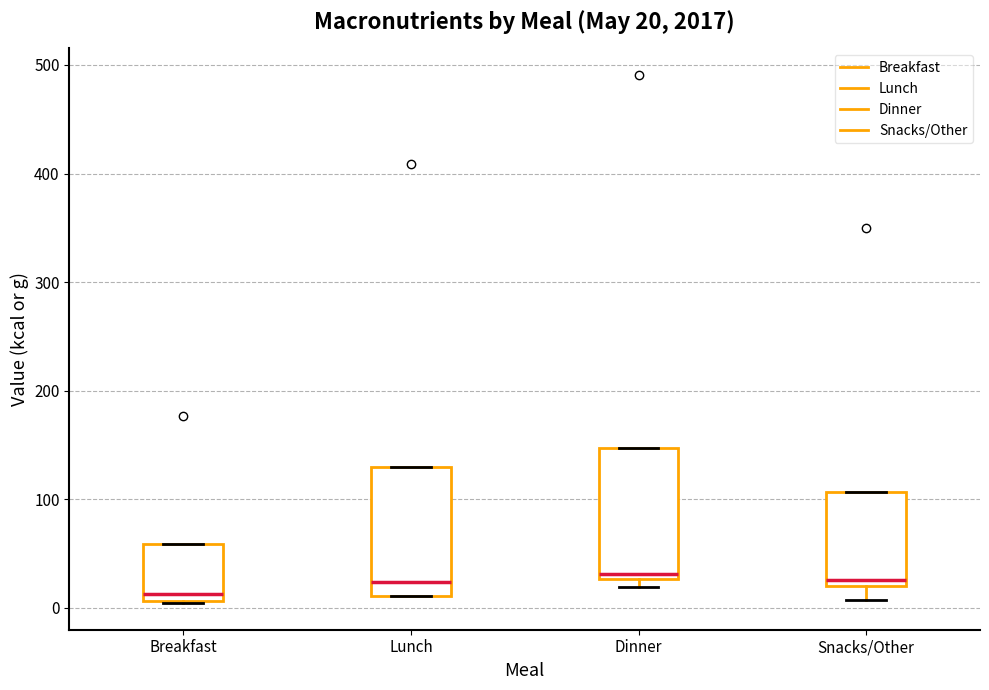

Which box has the lowest median line?

Breakfast